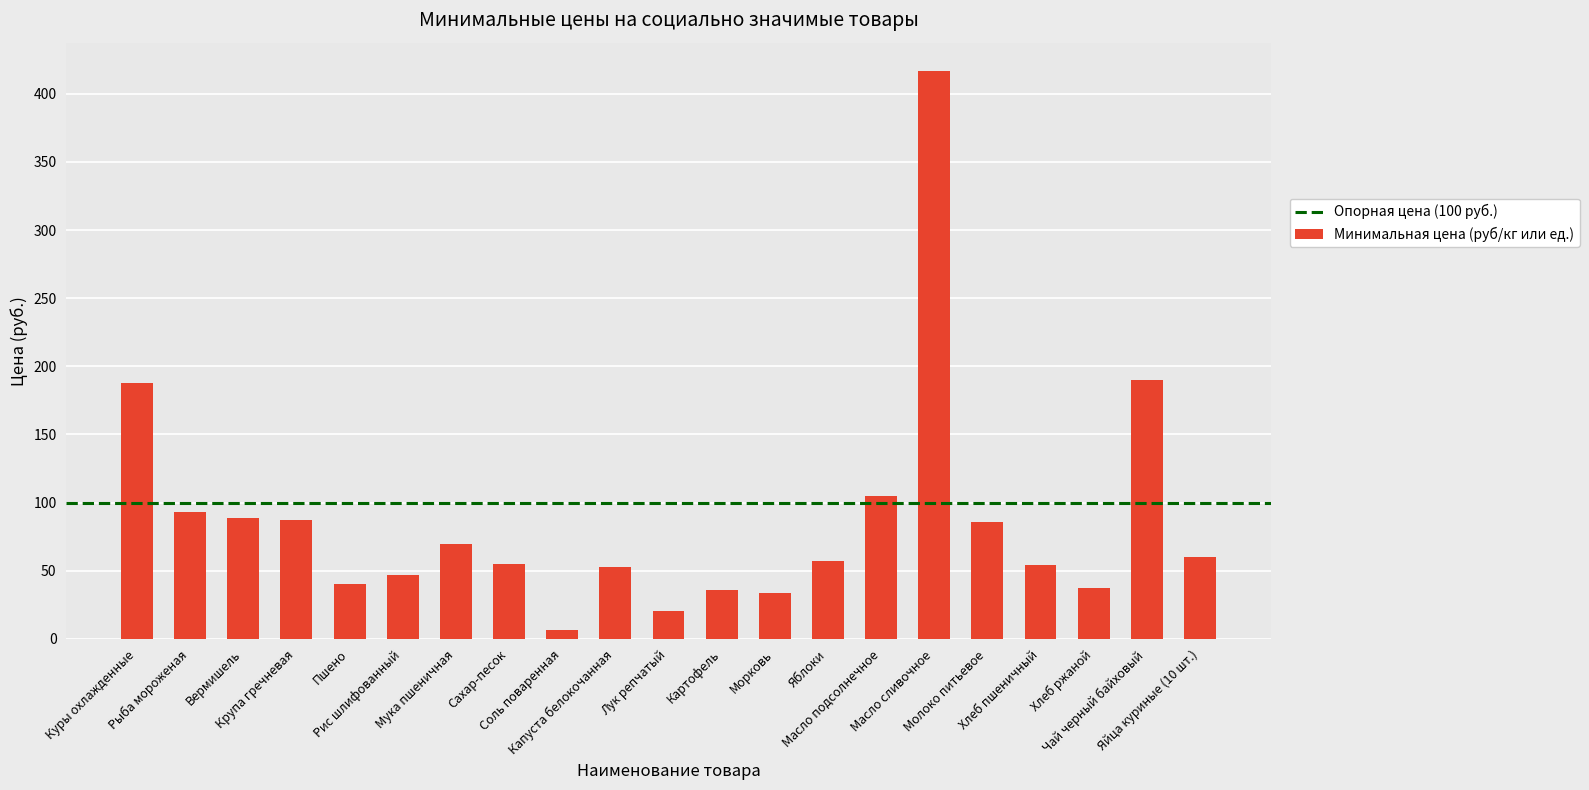

What is the average value?

86.9